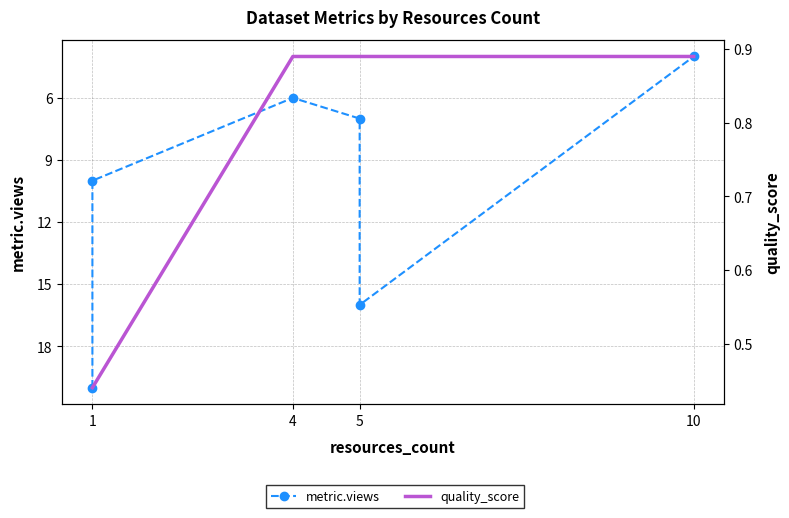

What are all the series names shown in the legend?

metric.views, quality_score